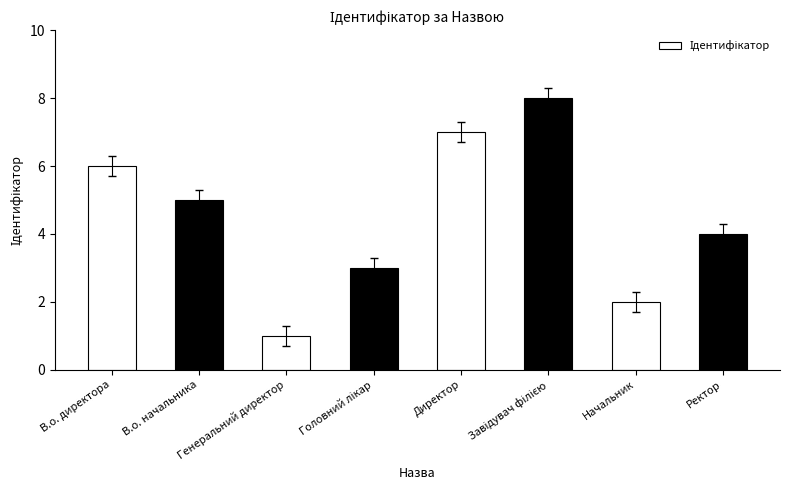

What is the approximate value at В.о. начальника?

5